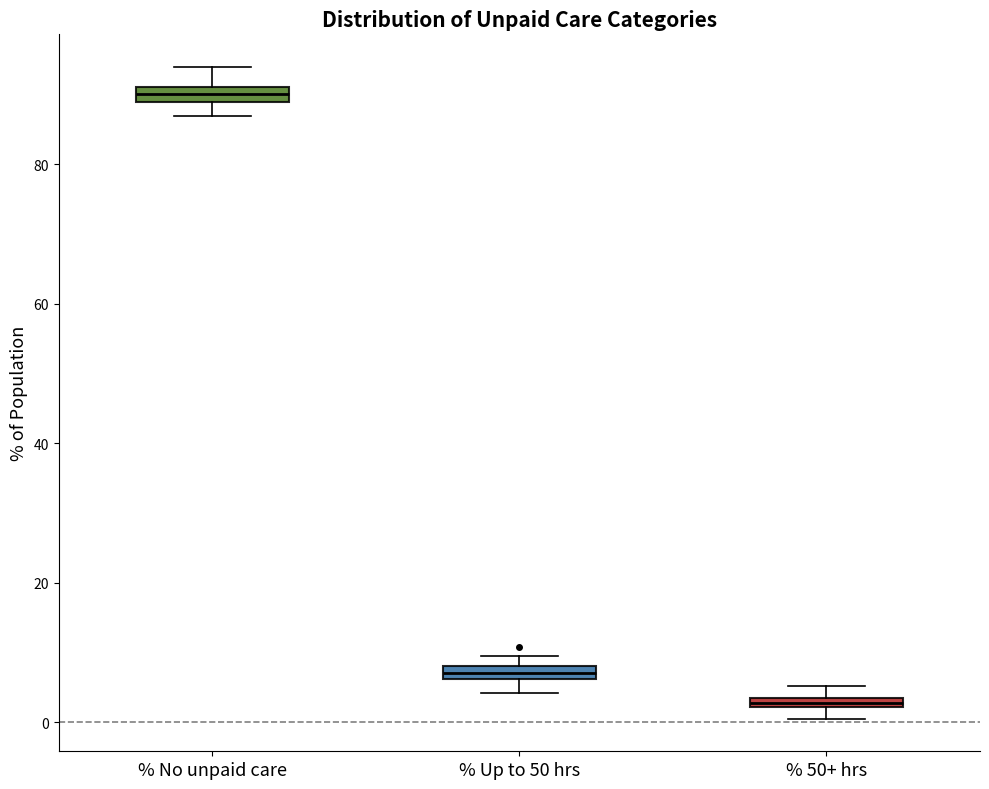

Where is the lower edge of the box for % 50+ hrs on the y-axis? The values are not printed on the chart, so give them approximately, as read against the axis.

2